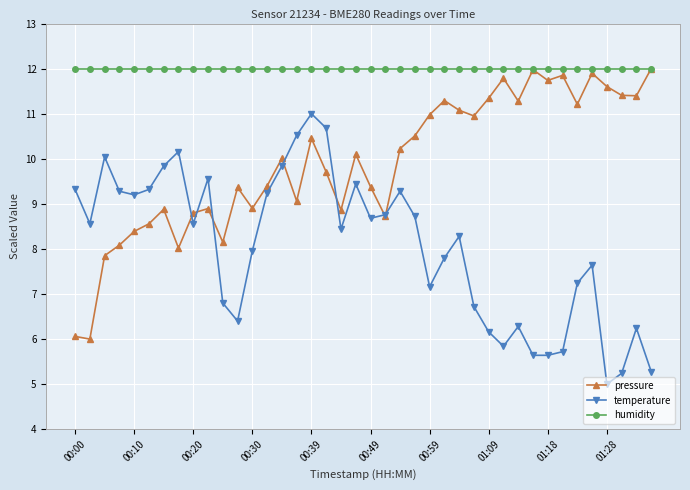

What is the value of the pressure point at the 27th from the left?

11.1